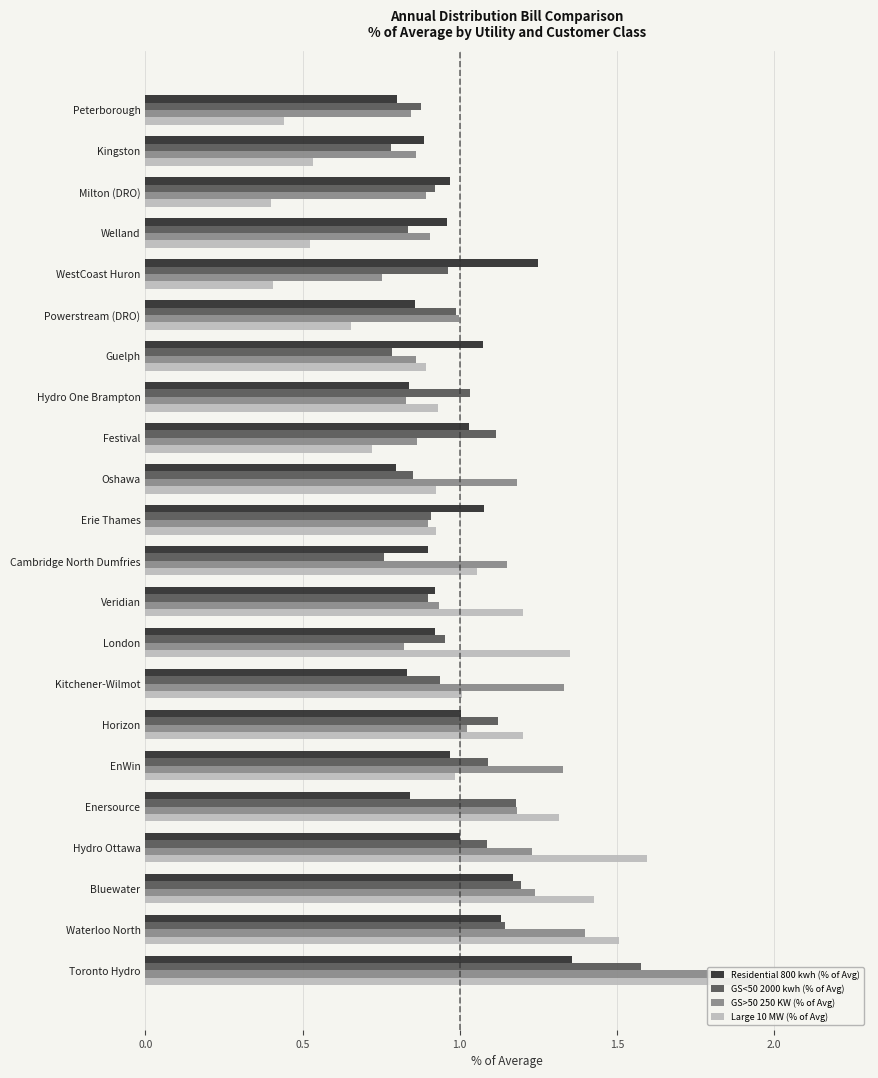

True or false: GS>50 250 KW (% of Avg) has a value of 0.9 at Erie Thames.

True